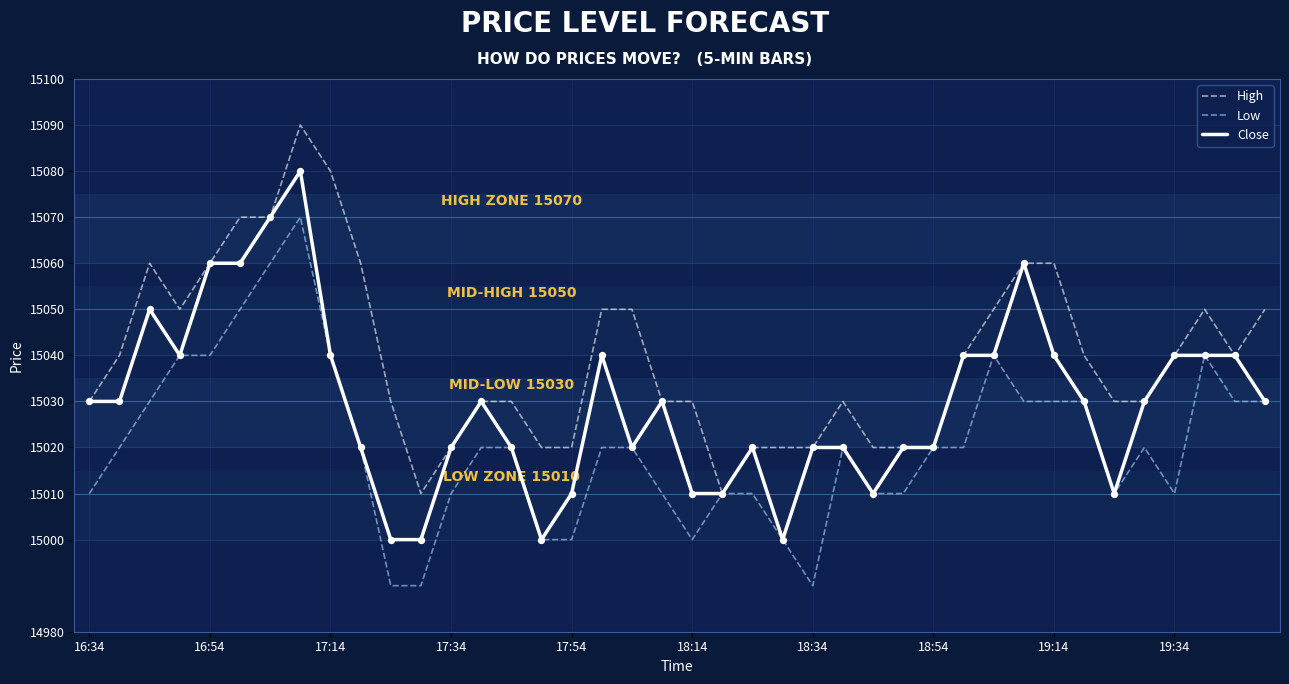

List the series in order of their overall mean, highest first.

High, Close, Low